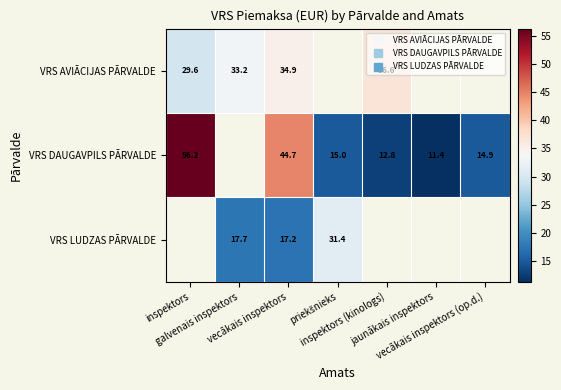

What is the difference between the highest and lowest values at vecākais inspektors?

27.5